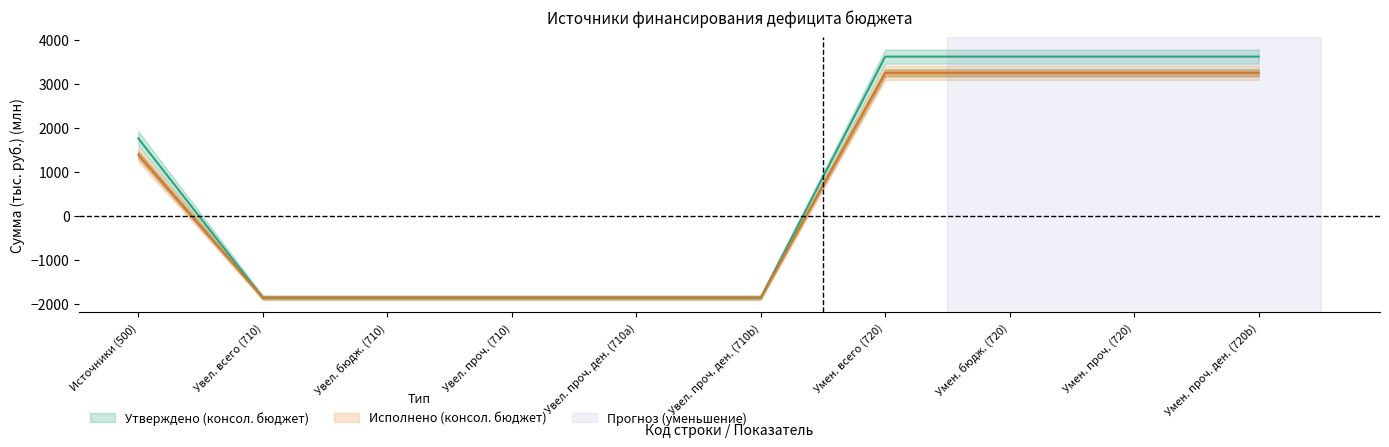

Where is Исполнено (консол. бюджет) nearest to the value 696?

Источники (500)